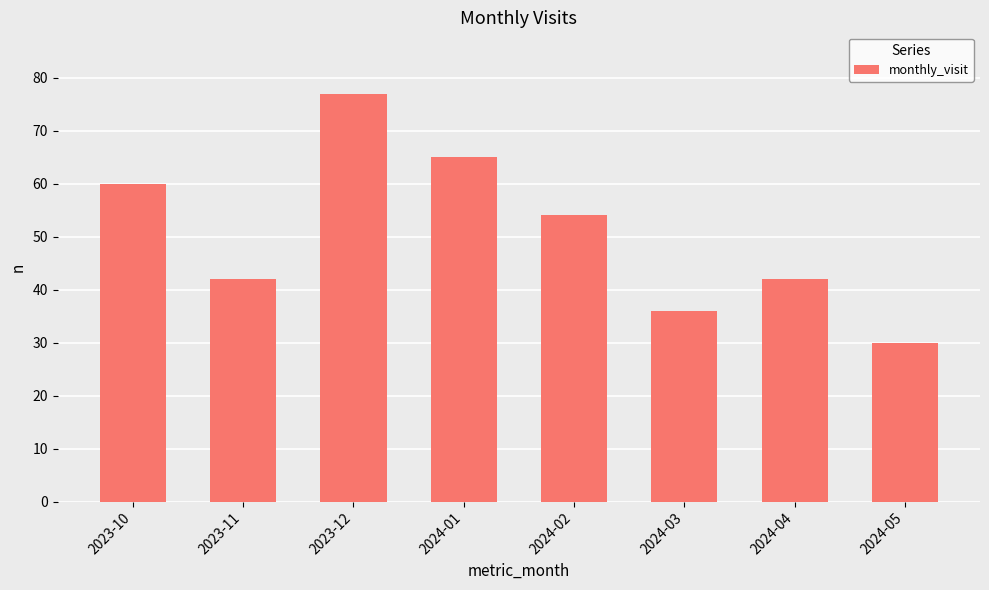

What is the smallest value displayed?

30